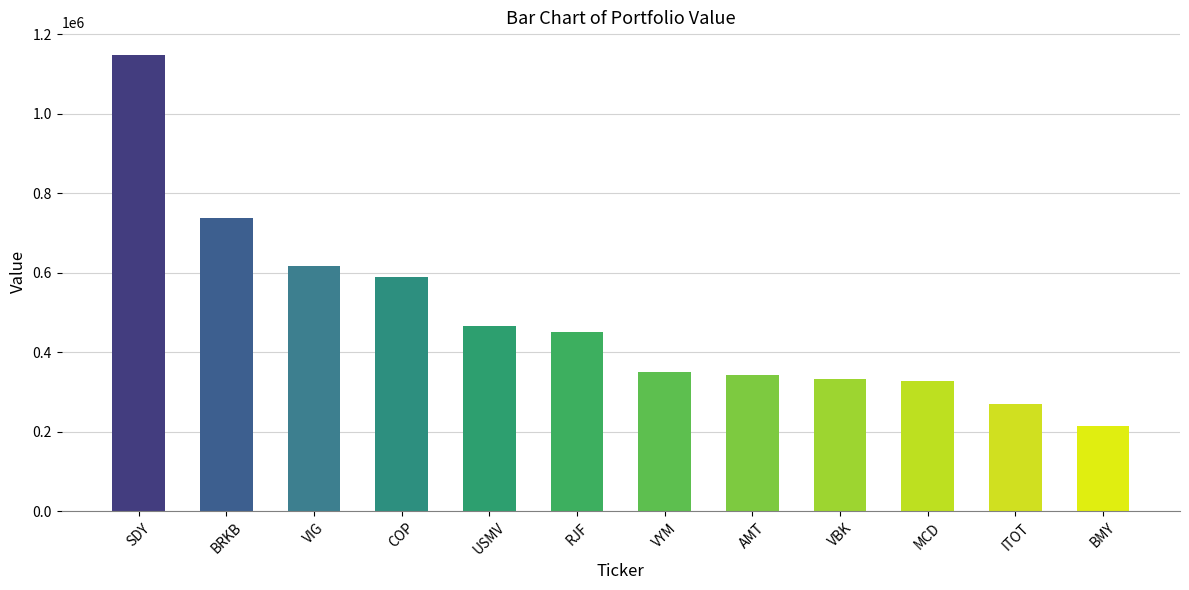

What is the change in value from SDY to COP?

-556866